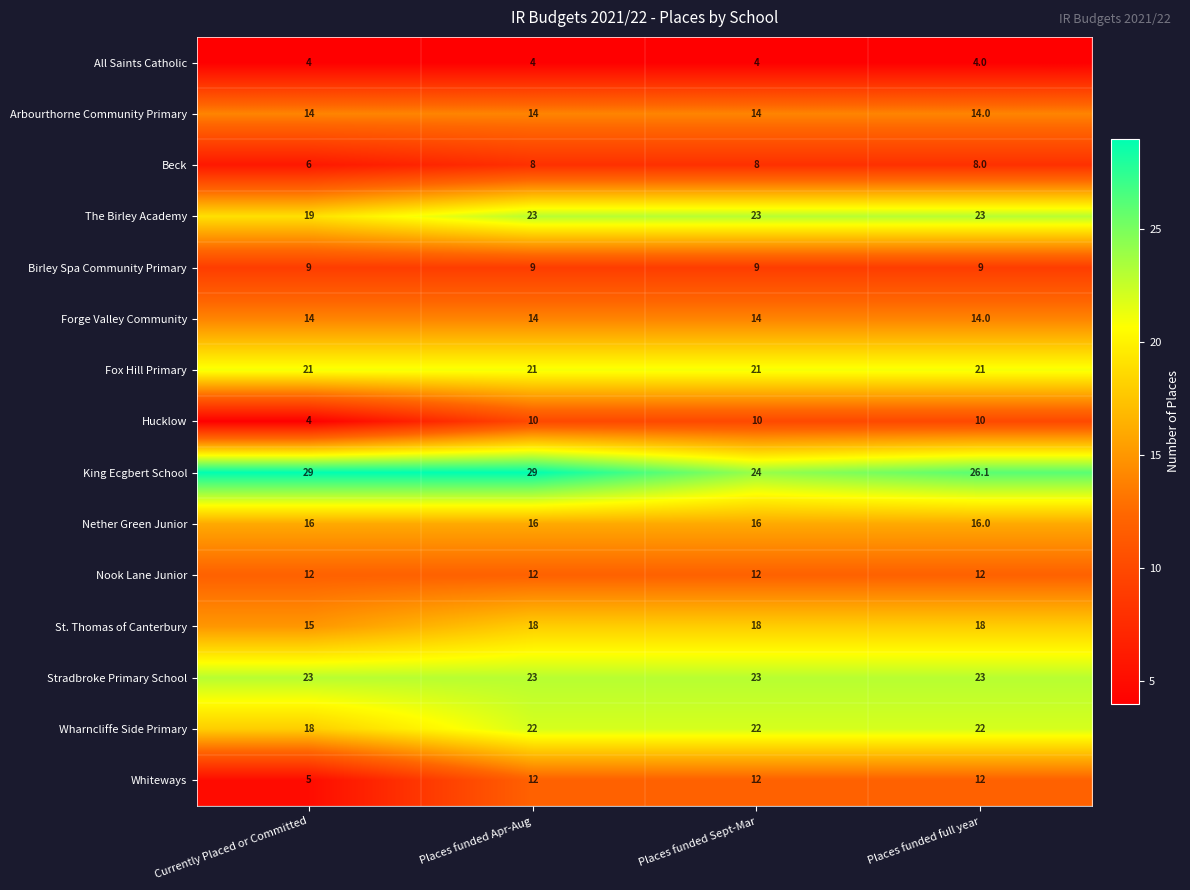

Which series changed the most between Currently Placed or Committed and Places funded Apr-Aug?

Whiteways